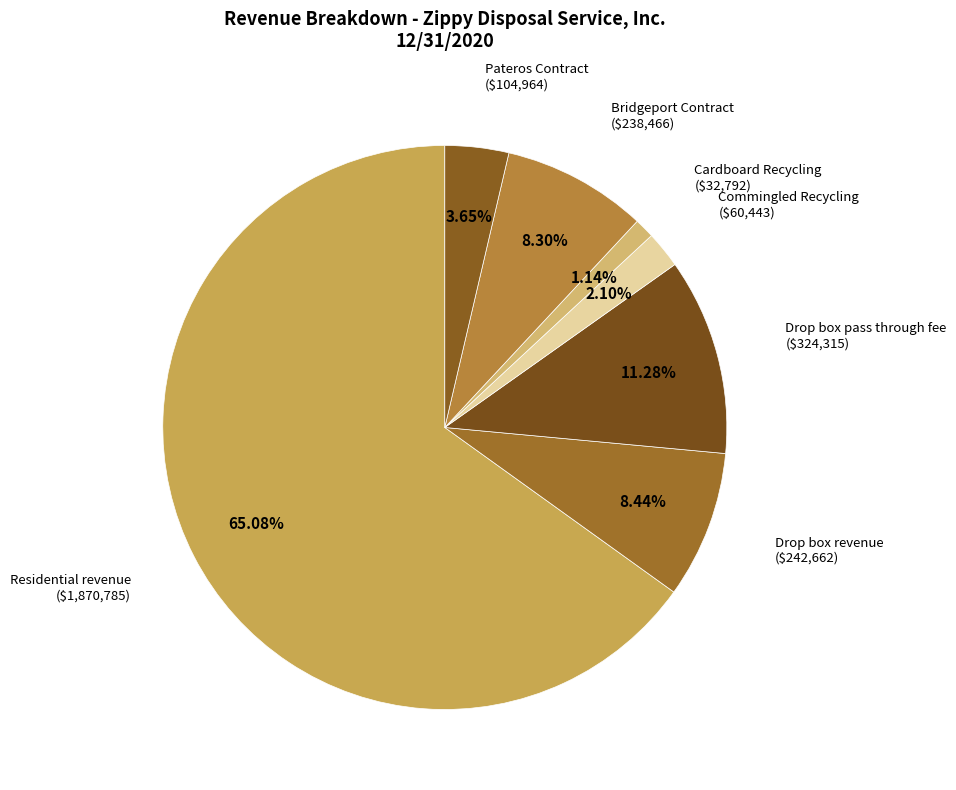

The Residential revenue slice represents 70% of the pie. True or false?

False